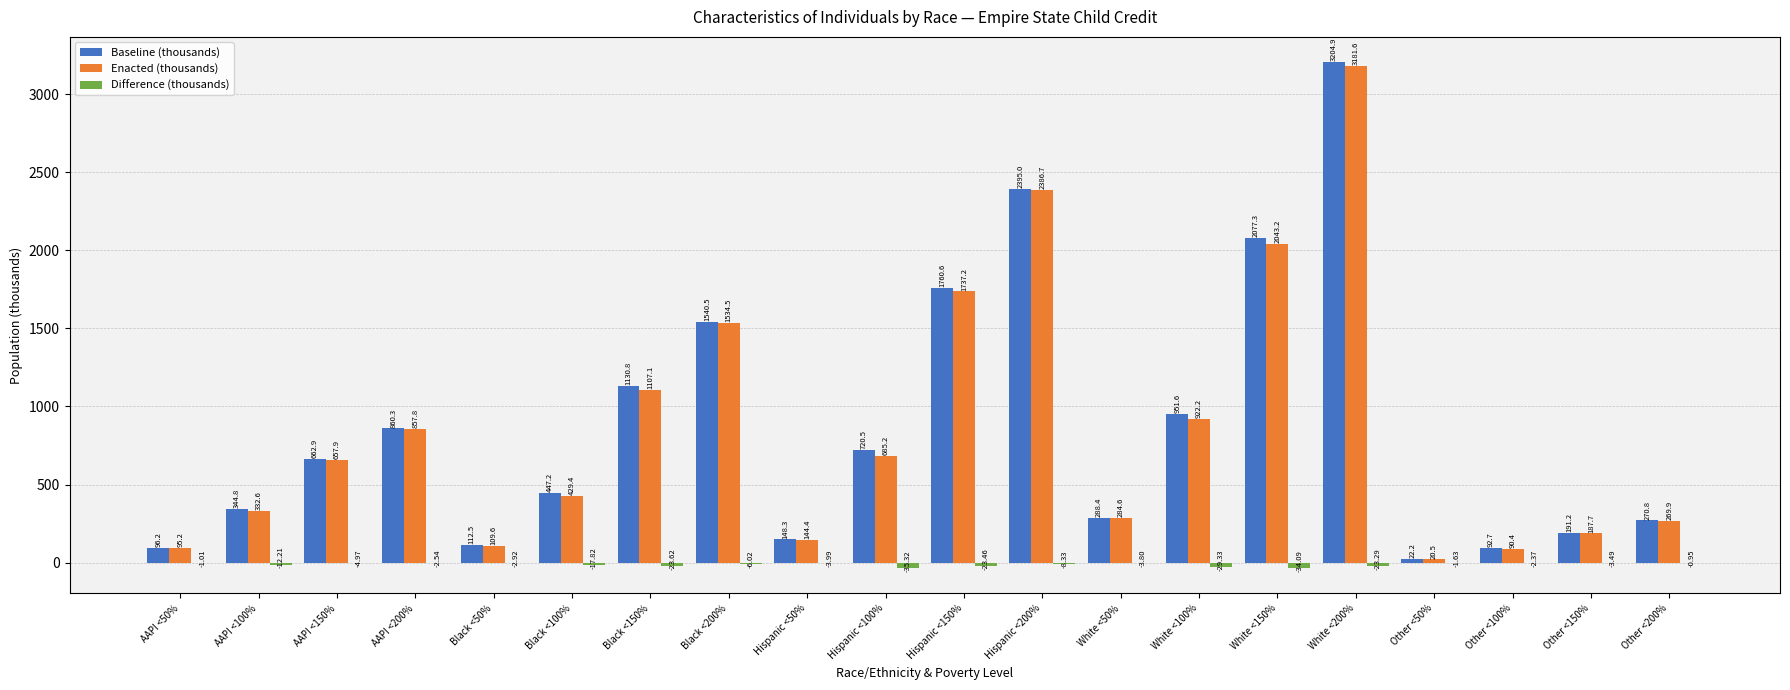

How many data points in Enacted (thousands) are above 657?

10